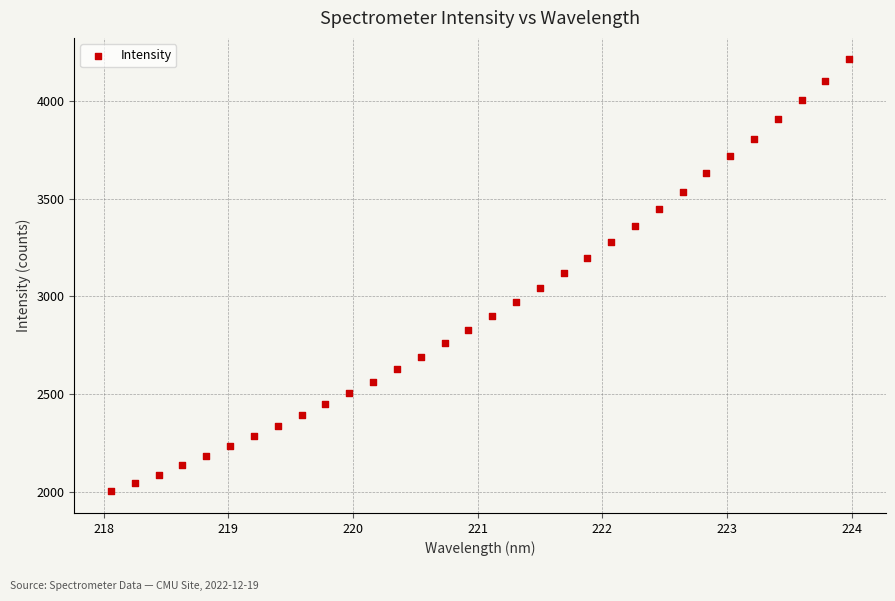

What is the range of X values (max minus min)?

5.9